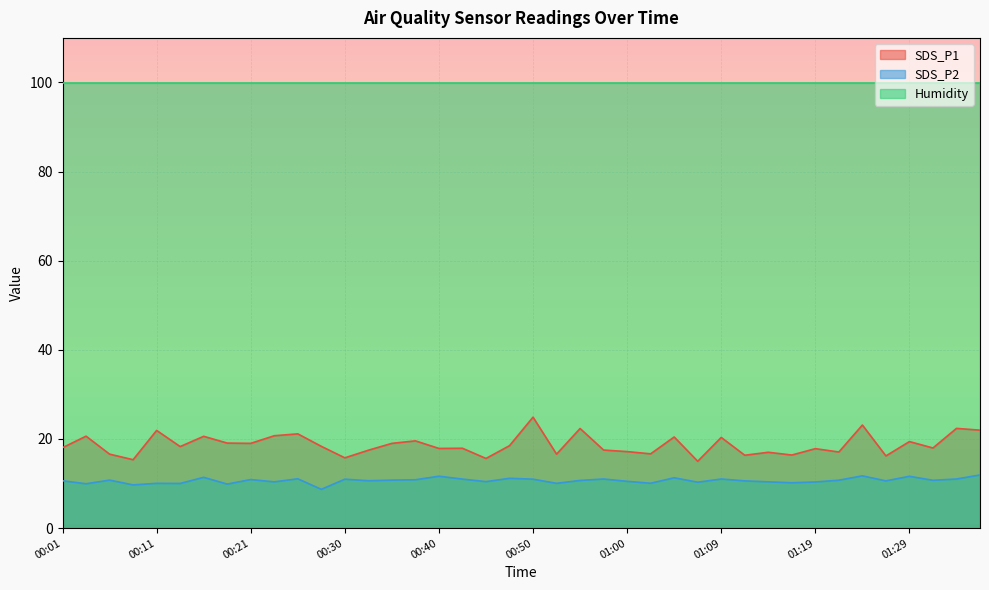

The value of SDS_P2 at 00:13 is 10.0. True or false?

True